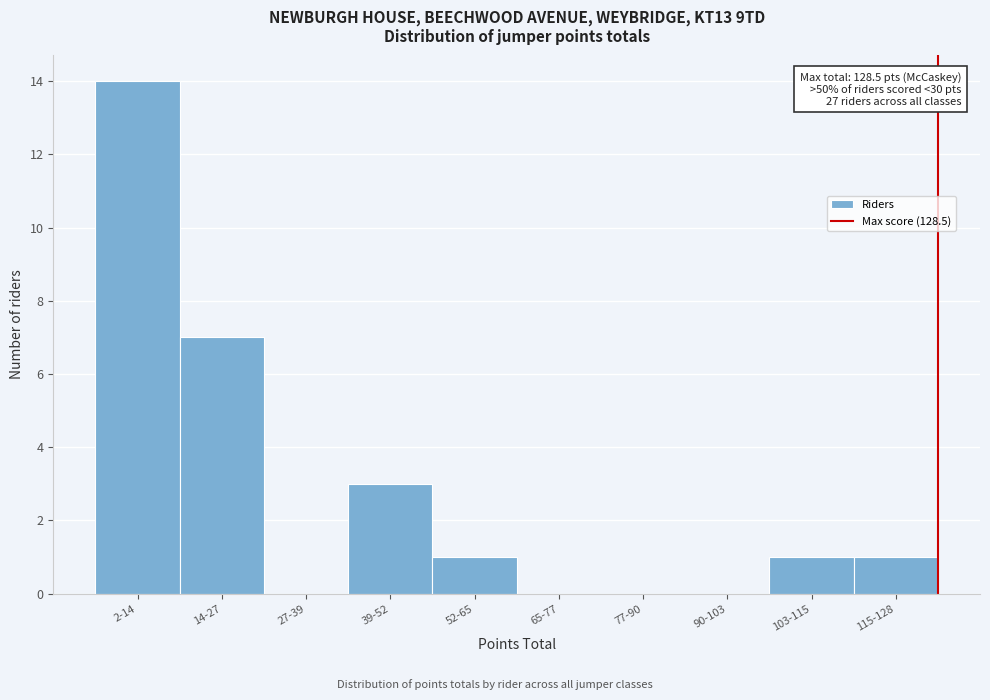

Reading left to right, extract all data points from this chart.

2-14=14	14-27=7	27-39=0	39-52=3	52-65=1	65-77=0	77-90=0	90-103=0	103-115=1	115-128=1